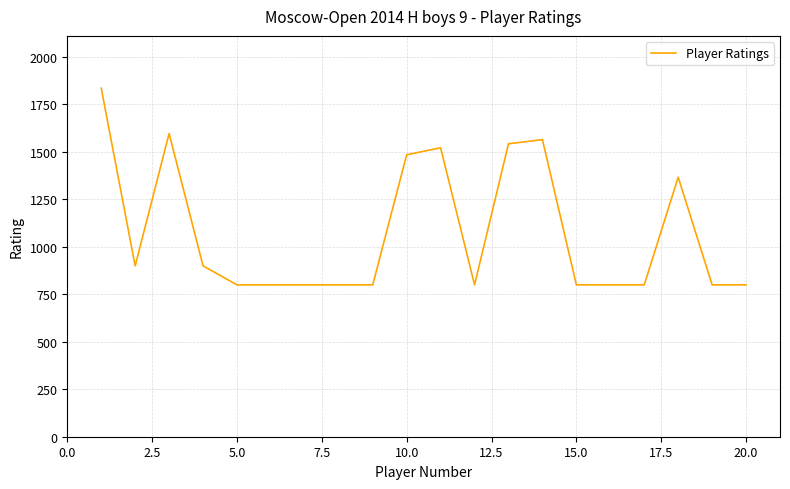

What is the maximum value shown in the chart?

1836